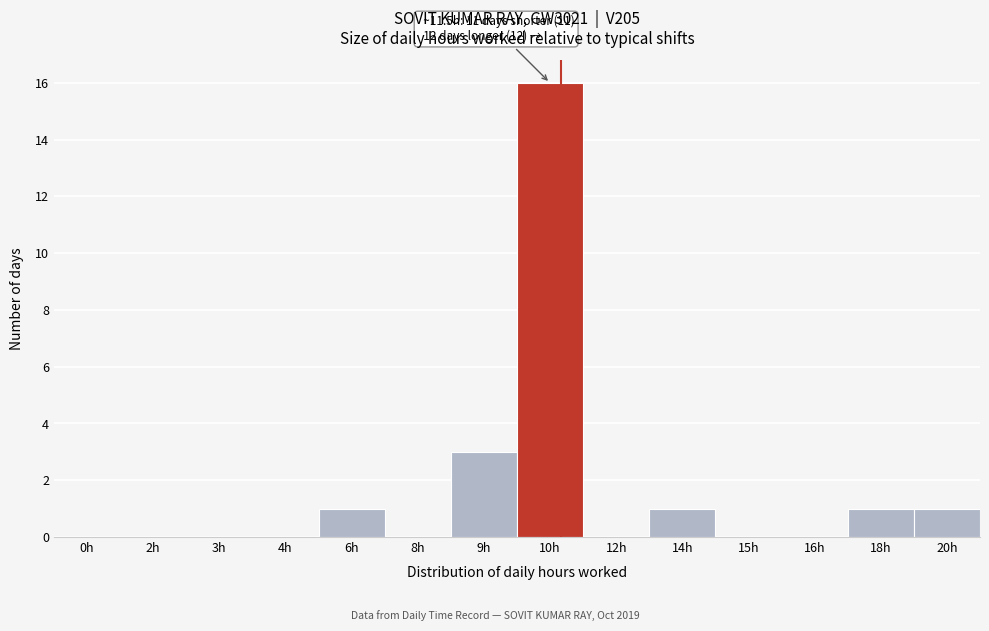

Reading left to right, list all the values displayed in this chart.

0h=0	2h=0	3h=0	4h=0	6h=1	8h=0	9h=3	10h=16	12h=0	14h=1	15h=0	16h=0	18h=1	20h=1